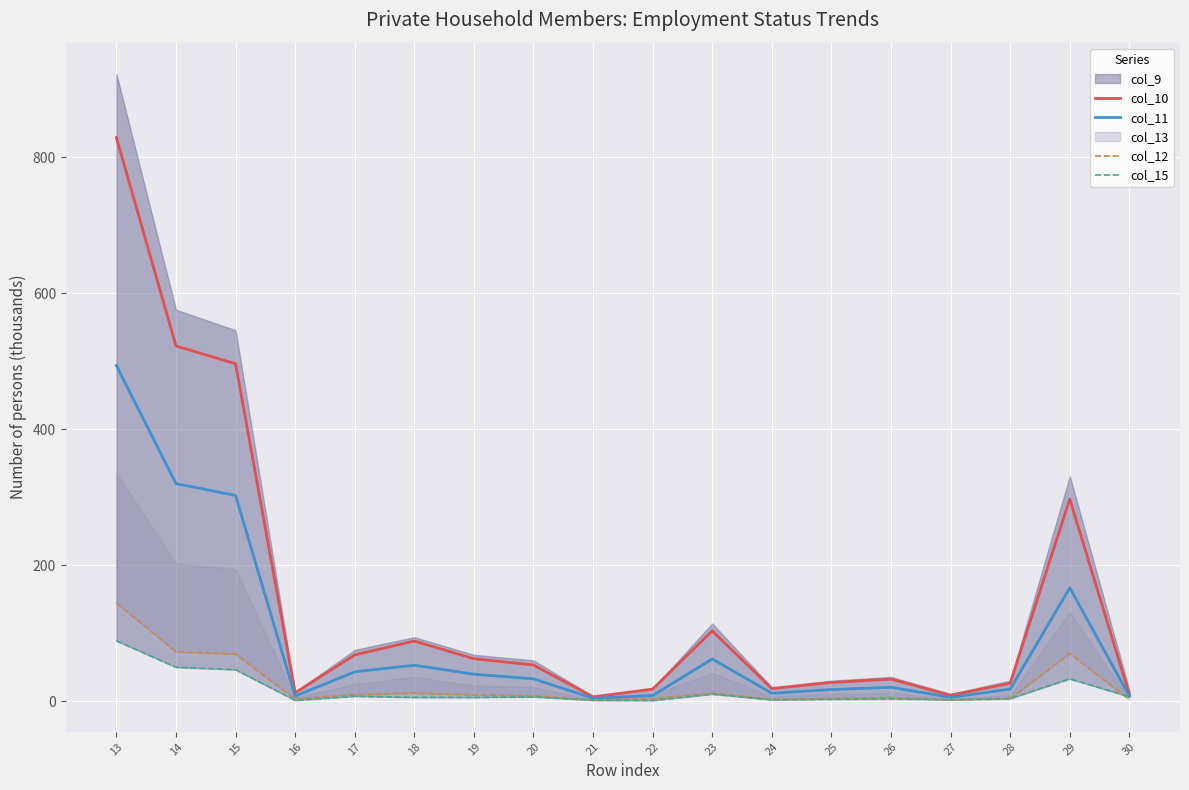

Reading left to right, transcribe all the data shown in this chart.

col_10: 828.6	522.1	496.0	12.2	67.8	88.2	62.2	52.9	6.0	17.5	103.2	18.2	27.2	32.2	8.4	26.1	296.9	9.6
col_11: 493.3	319.7	302.3	7.1	42.9	52.6	39.4	32.6	4.0	8.1	61.8	11.4	16.8	20.1	5.4	17.4	166.5	7.1
col_12: 144.3	72.3	69.0	3.0	9.3	11.7	9.0	7.6	1.2	3.4	11.4	2.5	3.4	5.2	1.4	3.3	69.9	2.1
col_15: 88.5	49.7	46.1	1.0	7.0	5.4	5.3	6.1	1.1	0.8	10.1	1.8	2.5	3.1	1.9	3.6	32.6	6.2